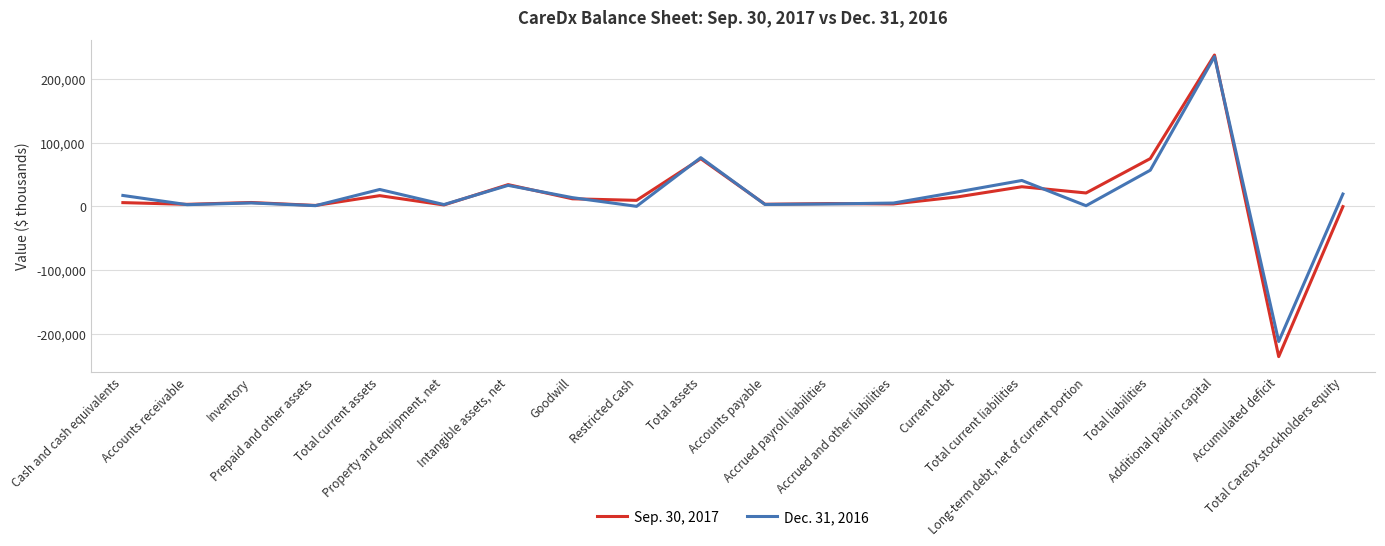

Which series has the widest spread of values?

Sep. 30, 2017